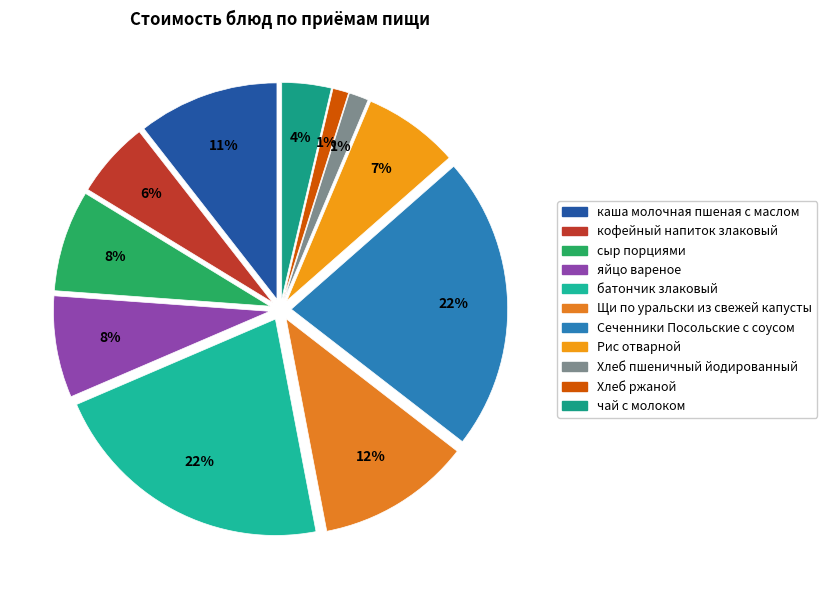

Count the number of slices in the pie.

11